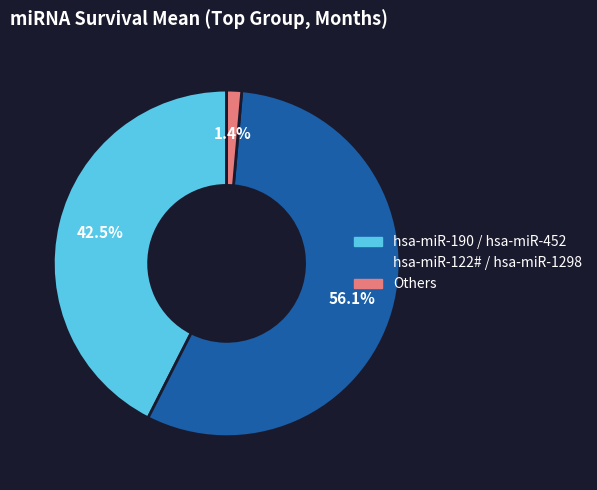

Is there any slice that represents more than half of the pie?

Yes